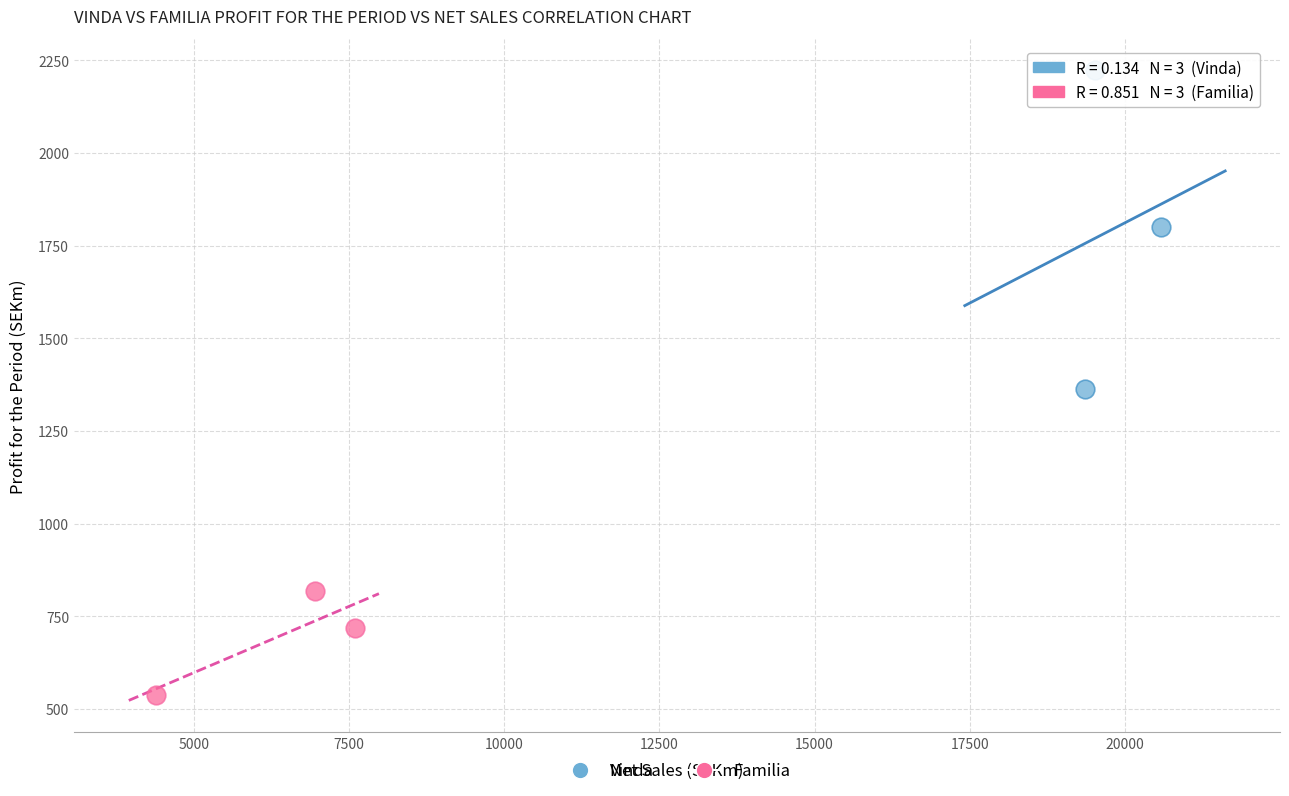

Which series reaches the minimum Y coordinate?

Familia